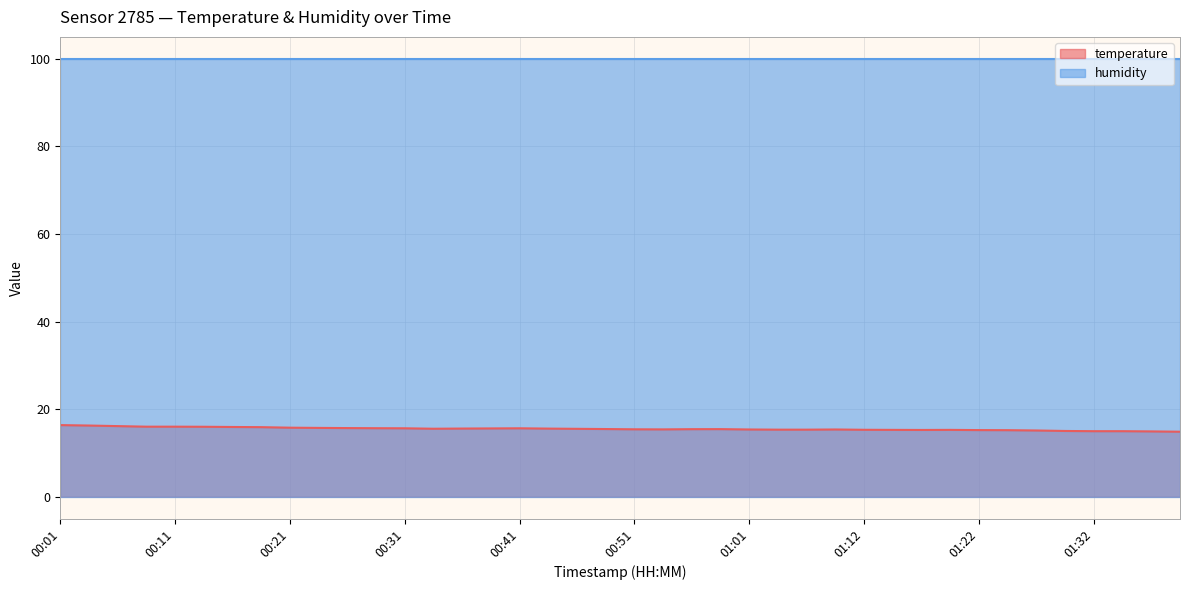

How many categories are shown in the chart?

40